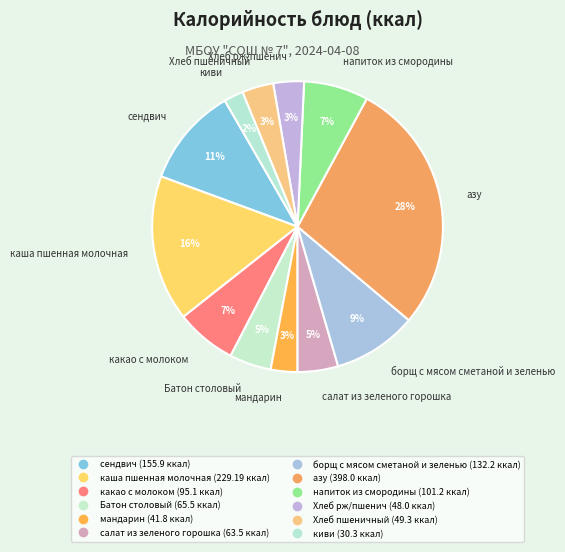

The сендвич slice represents 22% of the pie. True or false?

False